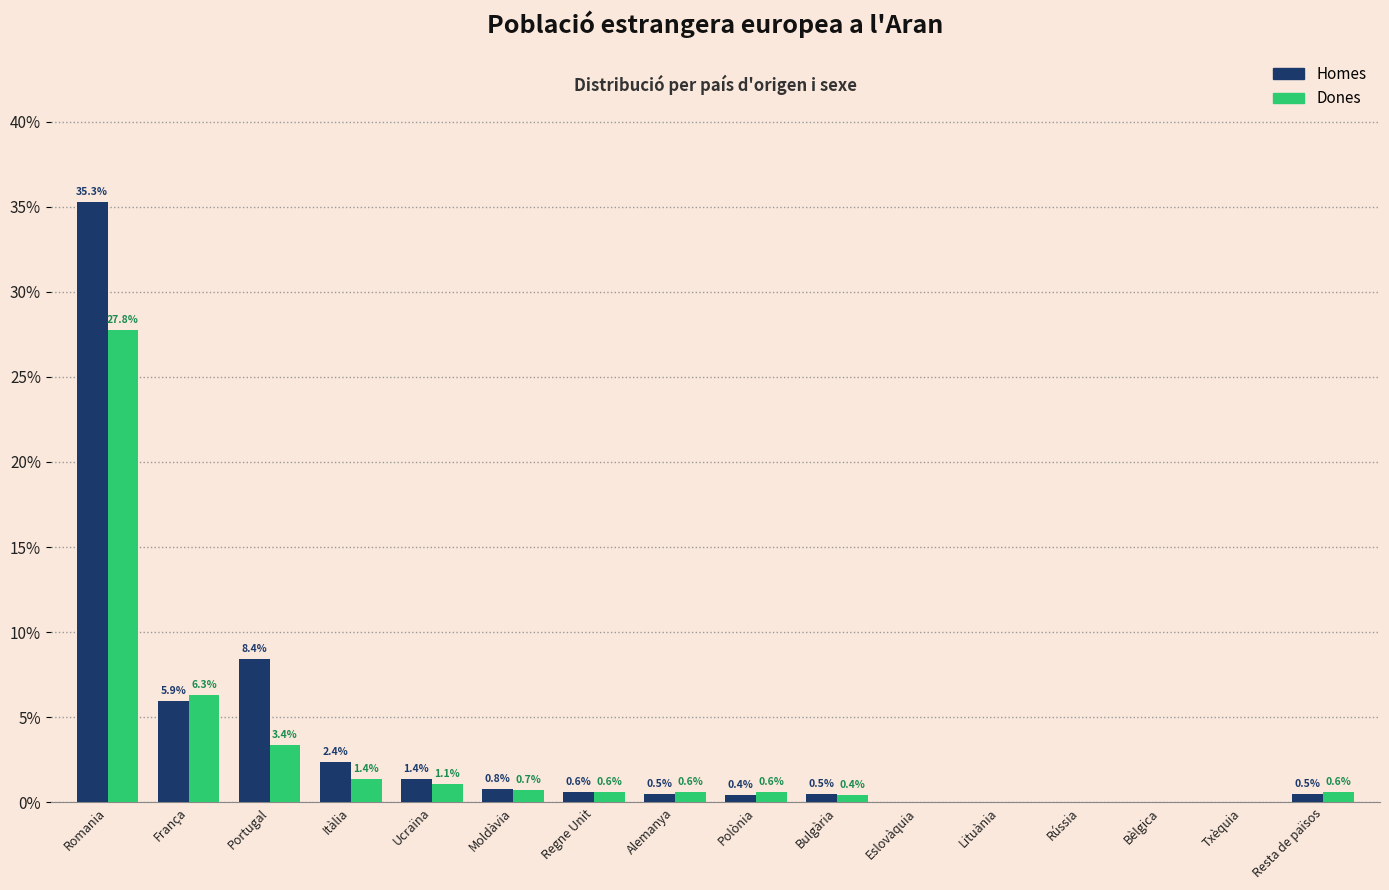

Reading left to right, what are all the values shown in this chart?

Homes: Romania=35.3	França=5.9	Portugal=8.4	Itàlia=2.4	Ucraïna=1.4	Moldàvia=0.8	Regne Unit=0.6	Alemanya=0.5	Polònia=0.4	Bulgària=0.5	Eslovàquia=0.0	Lituània=0.0	Rússia=0.0	Bèlgica=0.0	Txèquia=0.0	Resta de països=0.5
Dones: Romania=27.8	França=6.3	Portugal=3.4	Itàlia=1.4	Ucraïna=1.1	Moldàvia=0.7	Regne Unit=0.6	Alemanya=0.6	Polònia=0.6	Bulgària=0.4	Eslovàquia=0.0	Lituània=0.0	Rússia=0.0	Bèlgica=0.0	Txèquia=0.0	Resta de països=0.6